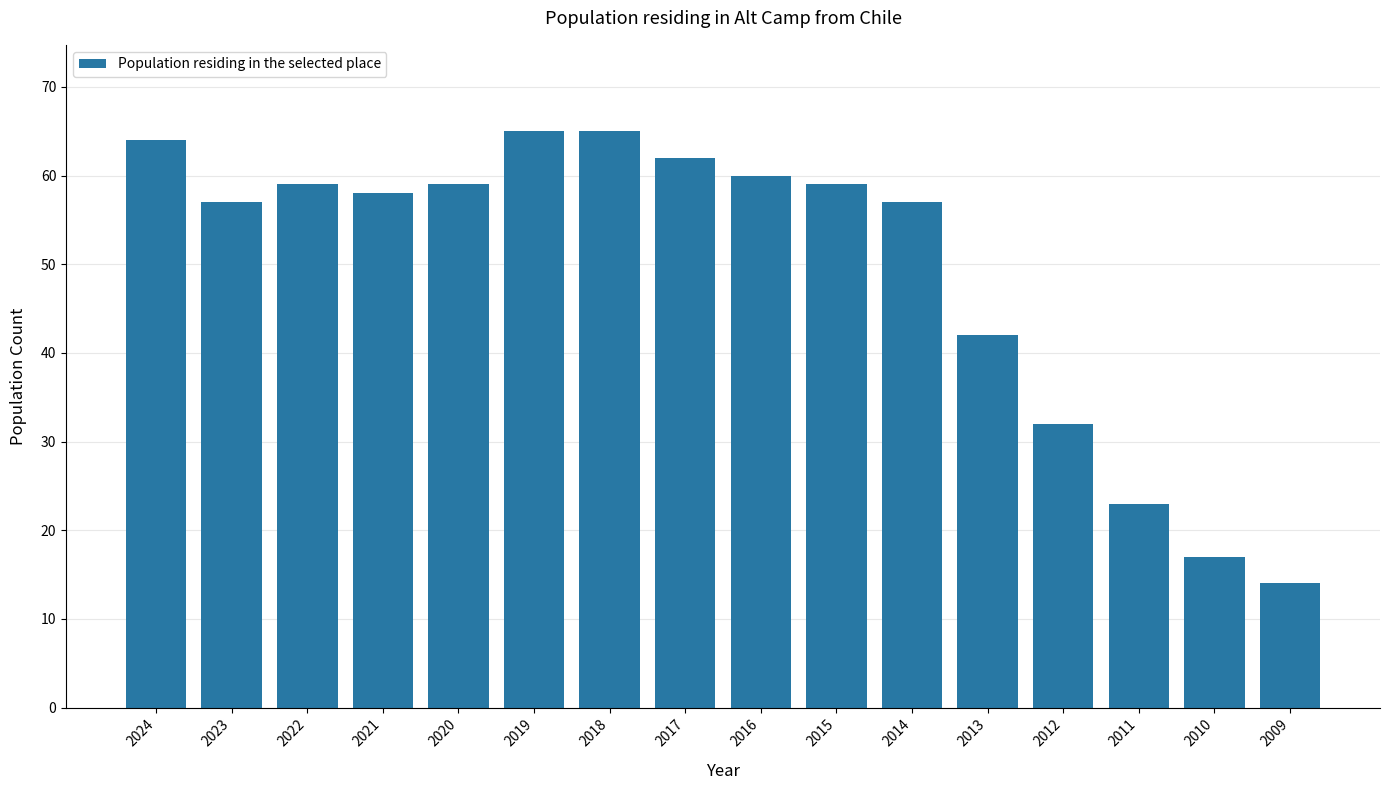

How many values are below 59?

8